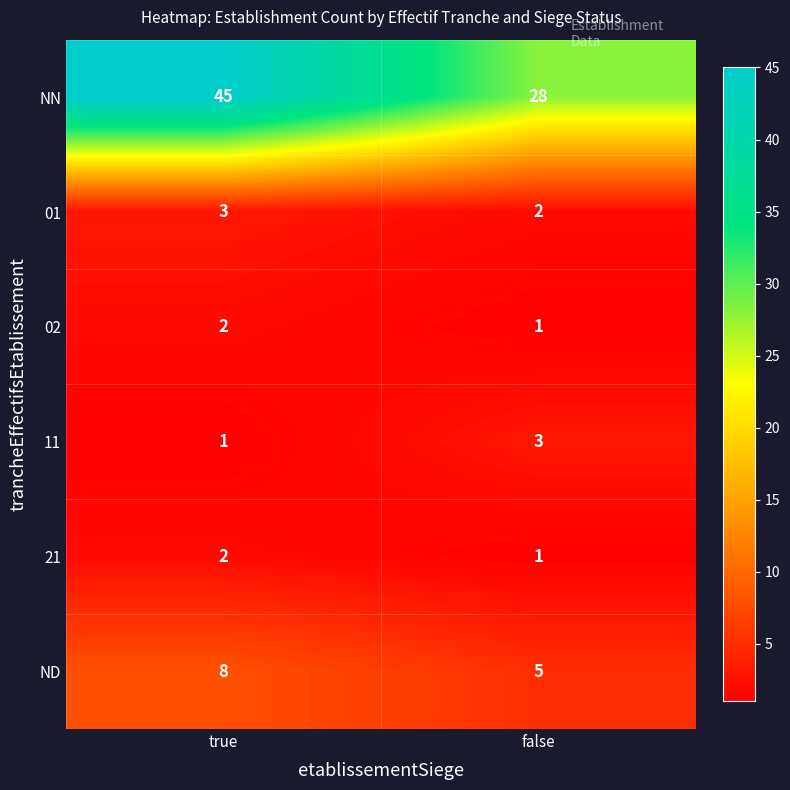

Which series has the largest total across all categories?

NN